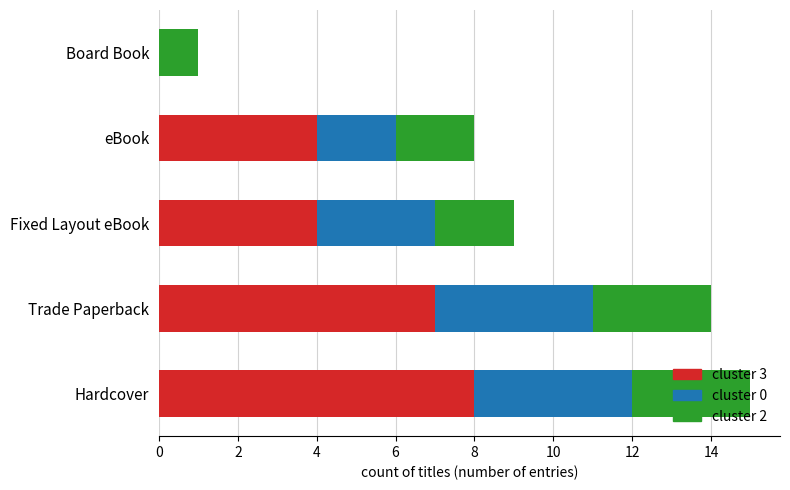

At which category is the sum across all series the highest?

Hardcover